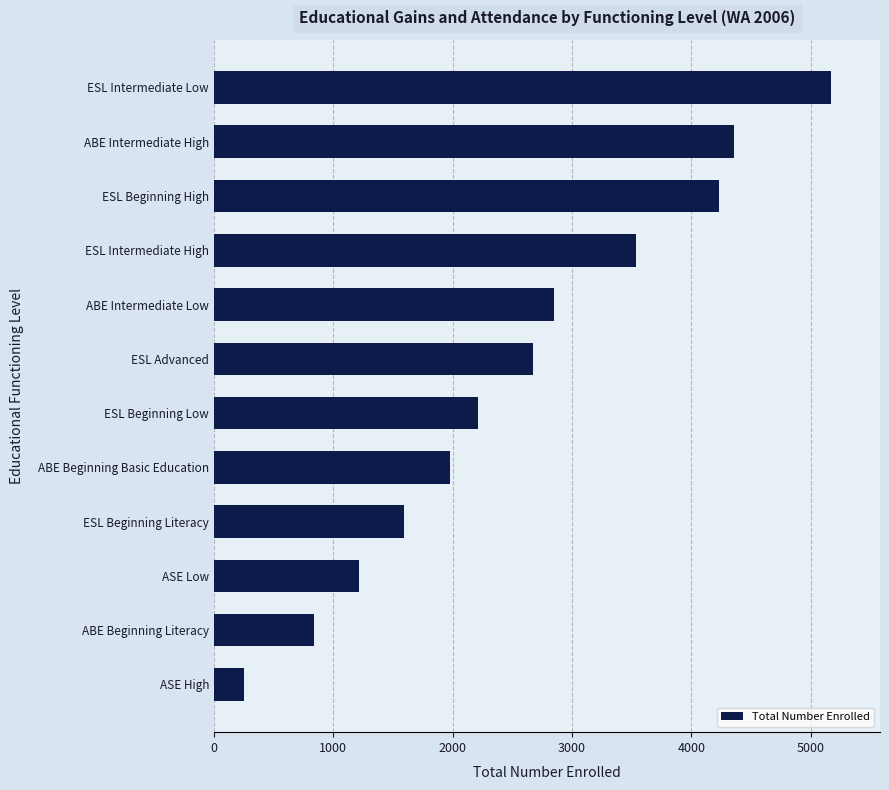

What is the sum of all values?

30911